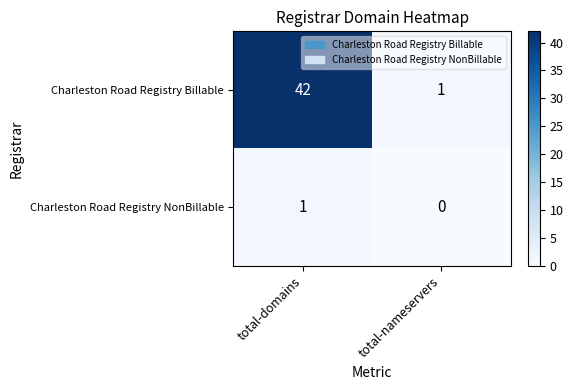

Is it true that Charleston Road Registry Billable equals 1 at total-nameservers?

True